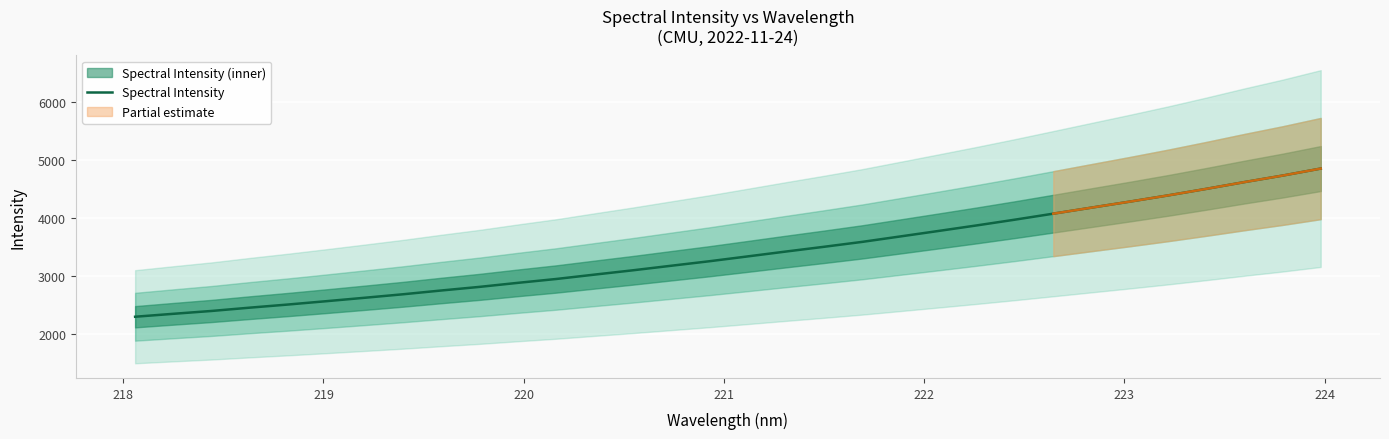

What is the highest value of the Spectral Intensity series?

4849.8